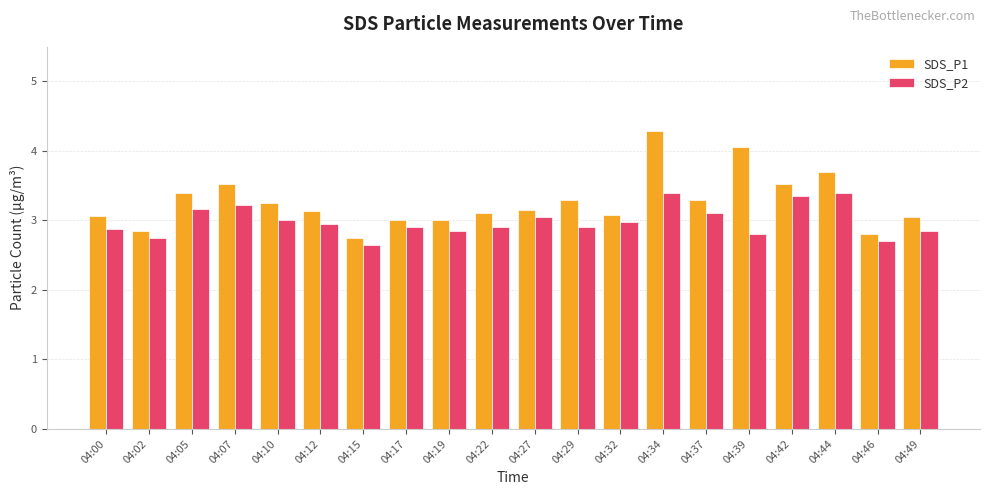

At which label does SDS_P2 reach its minimum?

04:15